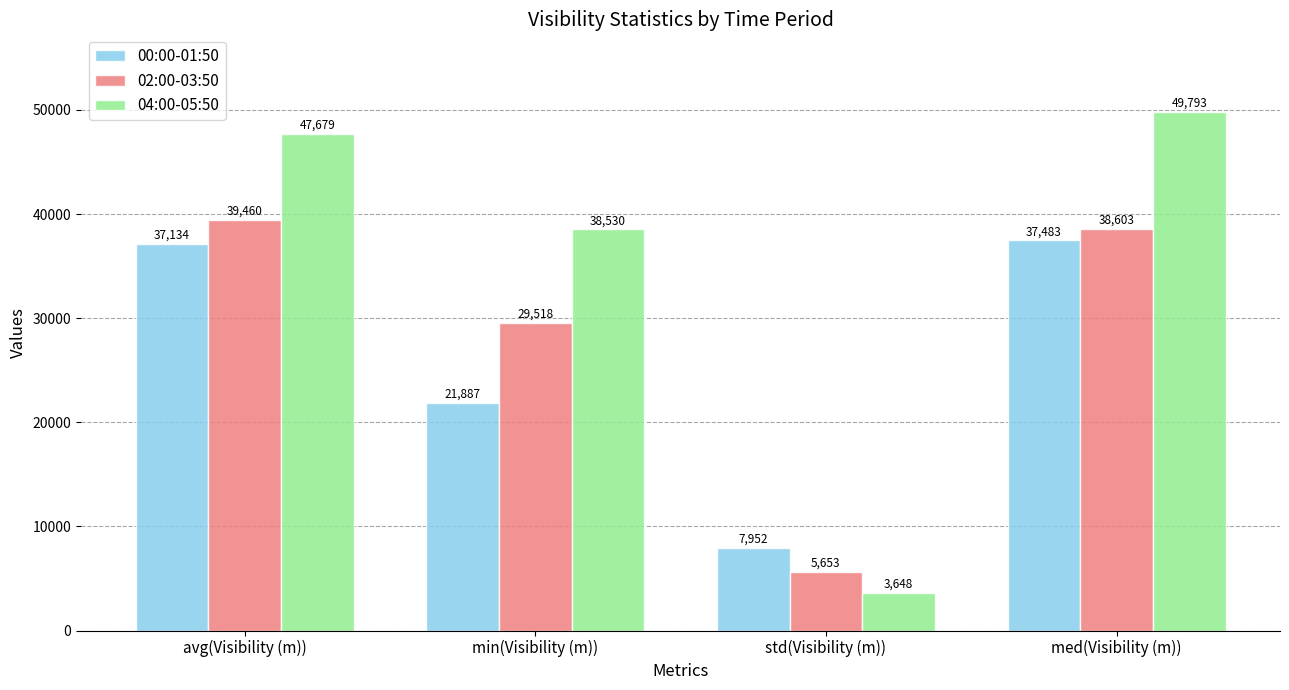

At which label does 02:00-03:50 reach its peak?

avg(Visibility (m))